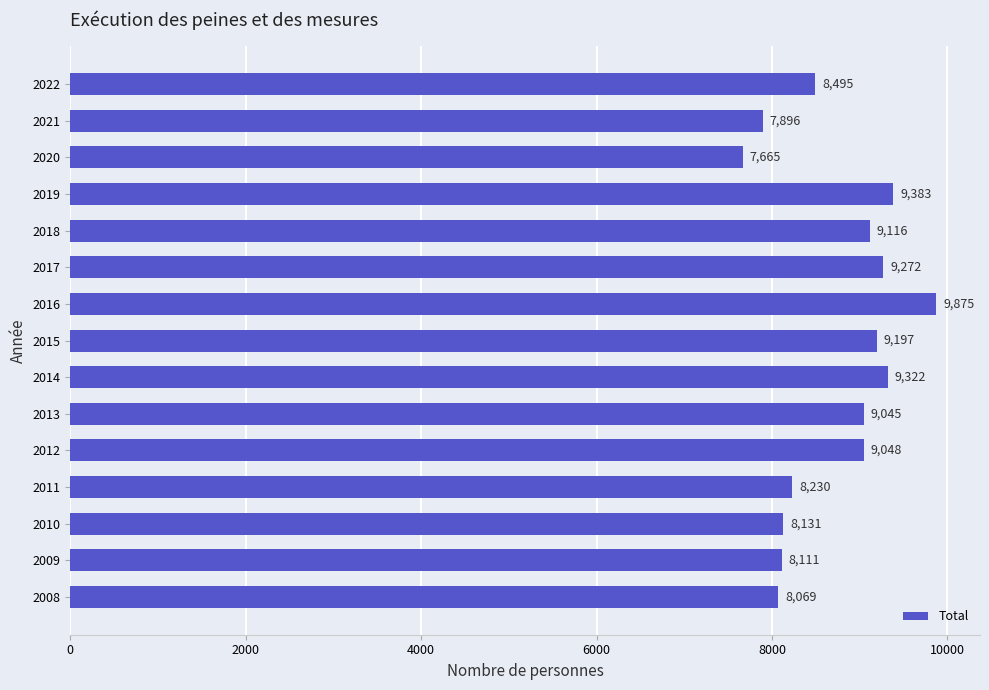

Count the number of data series in this chart.

1